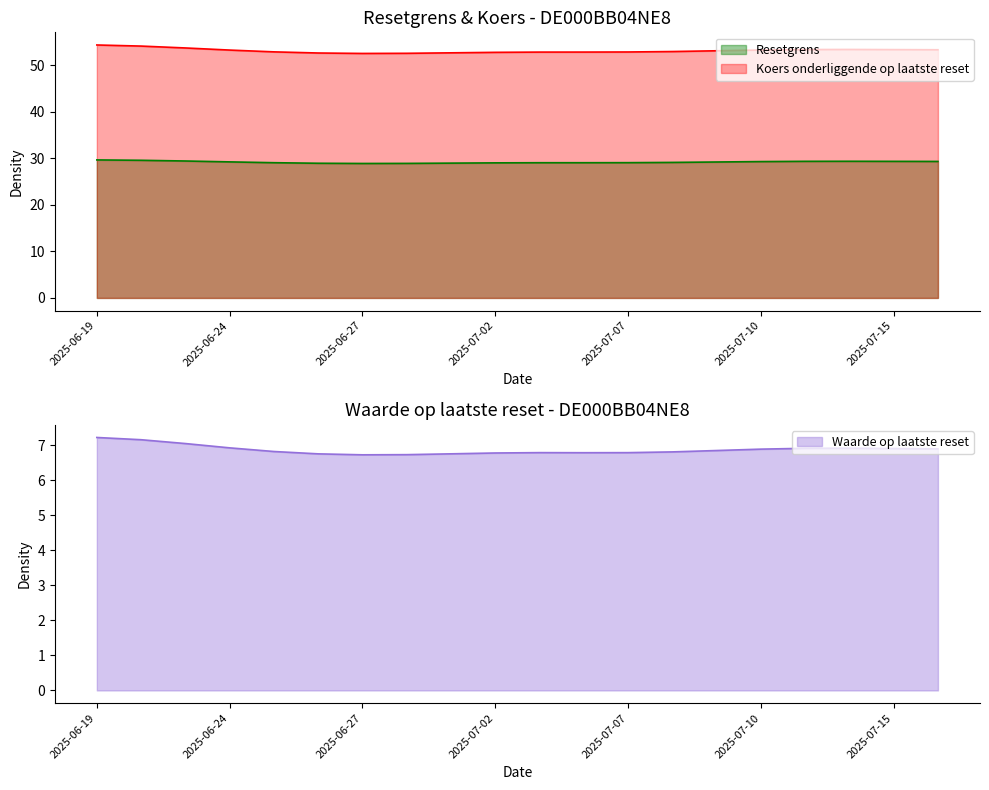

The Resetgrens series shows 29.2 at 2025-06-24. True or false?

True